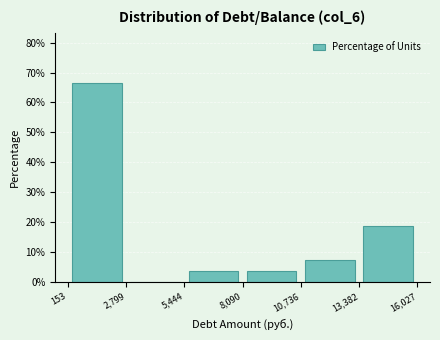

Which range on the x-axis has the tallest bar?

153 to 2,799